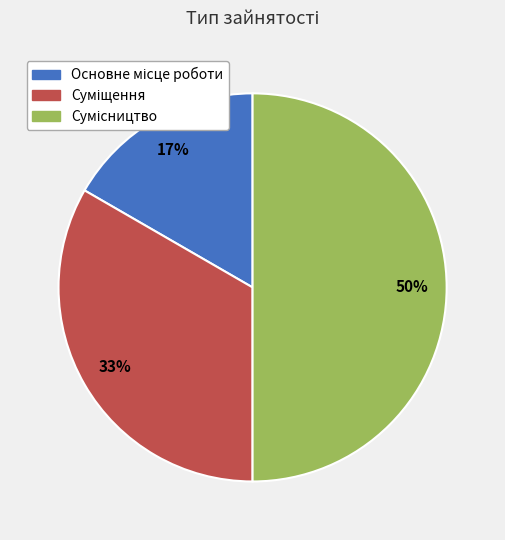

To the nearest percent, what is the average slice percentage?

33%